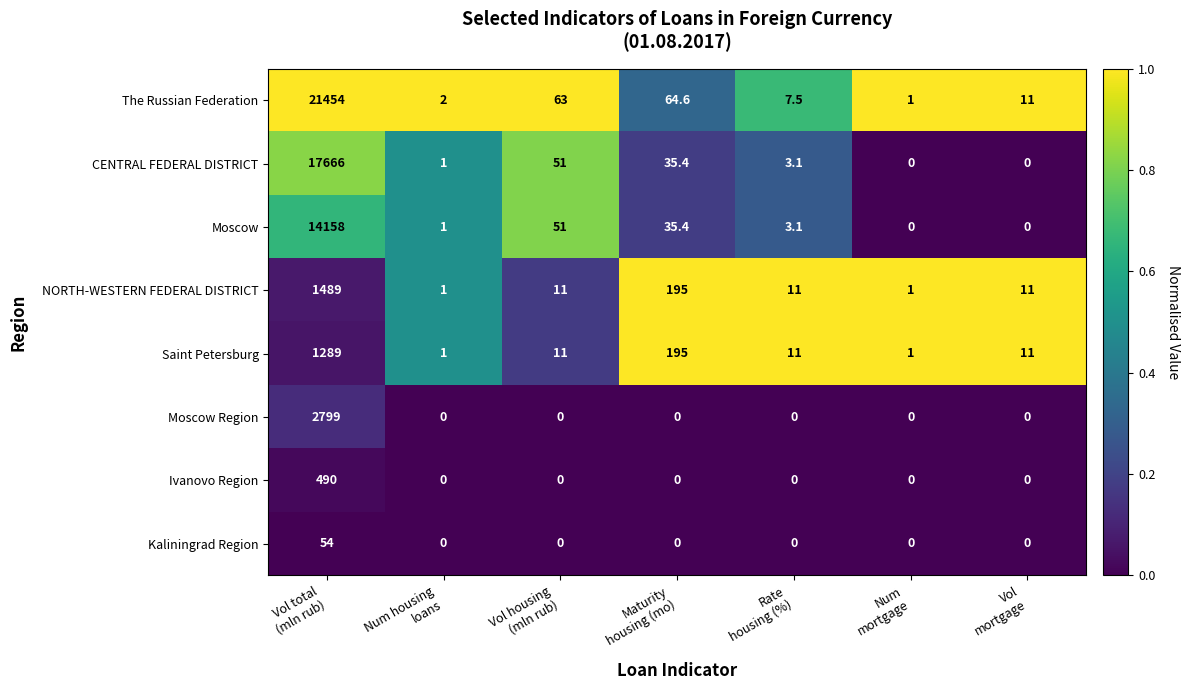

What is the lowest value of the NORTH-WESTERN FEDERAL DISTRICT series?

1.0